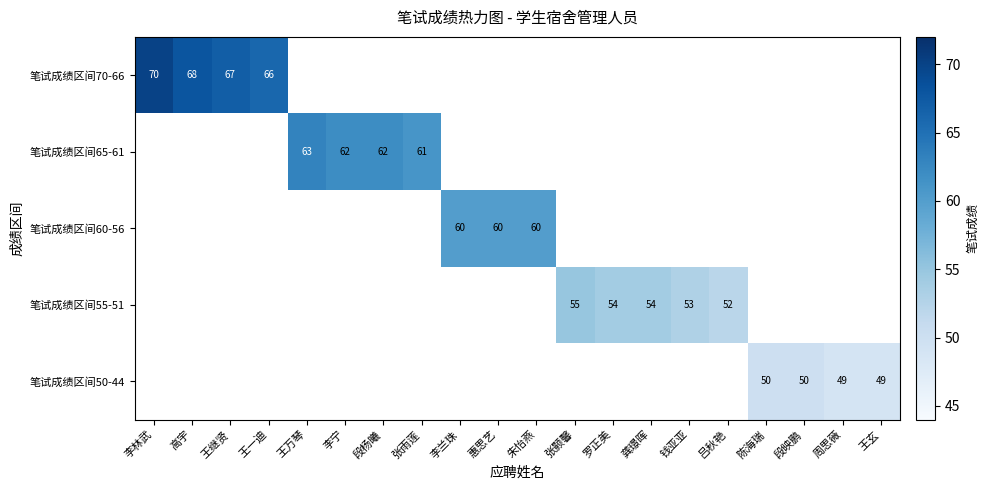

The 笔试成绩区间50-44 series shows 50 at 陈海瑞. True or false?

True